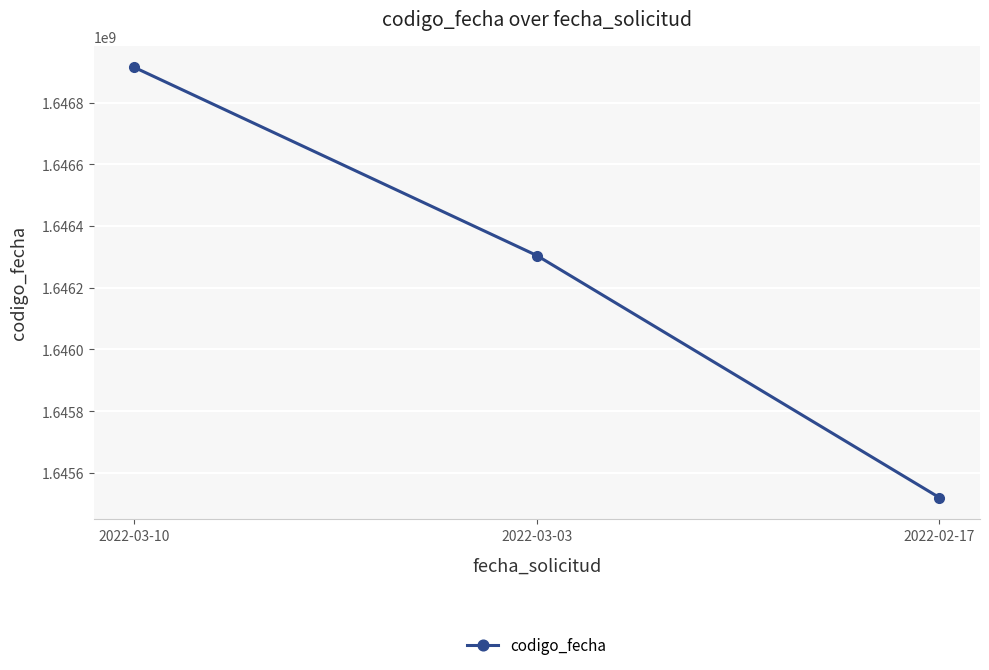

Read the value at 2022-03-03, to the nearest 50.

1646304500